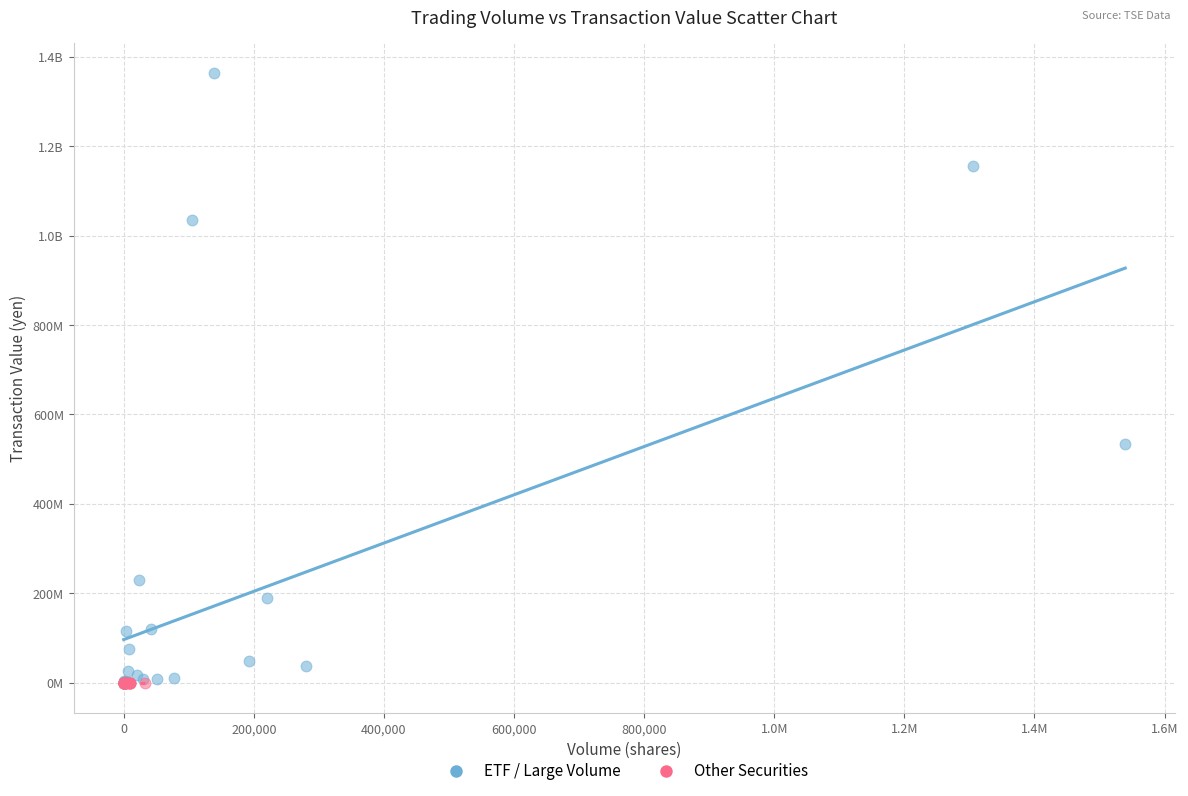

What are all the series names shown in the legend?

ETF / Large Volume, Other Securities